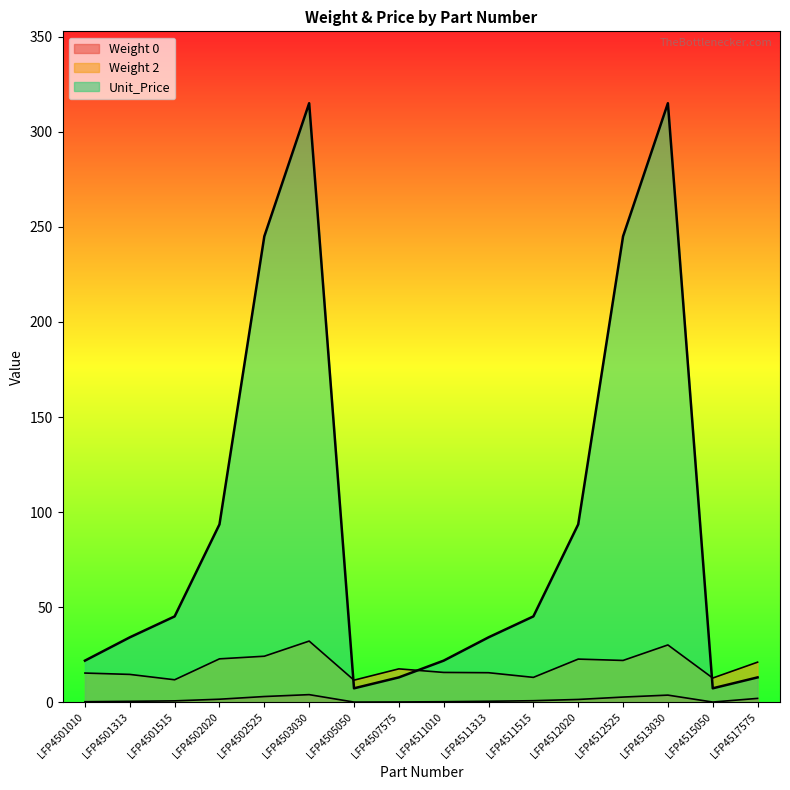

What is the average value of the Weight 2 series?

19.0